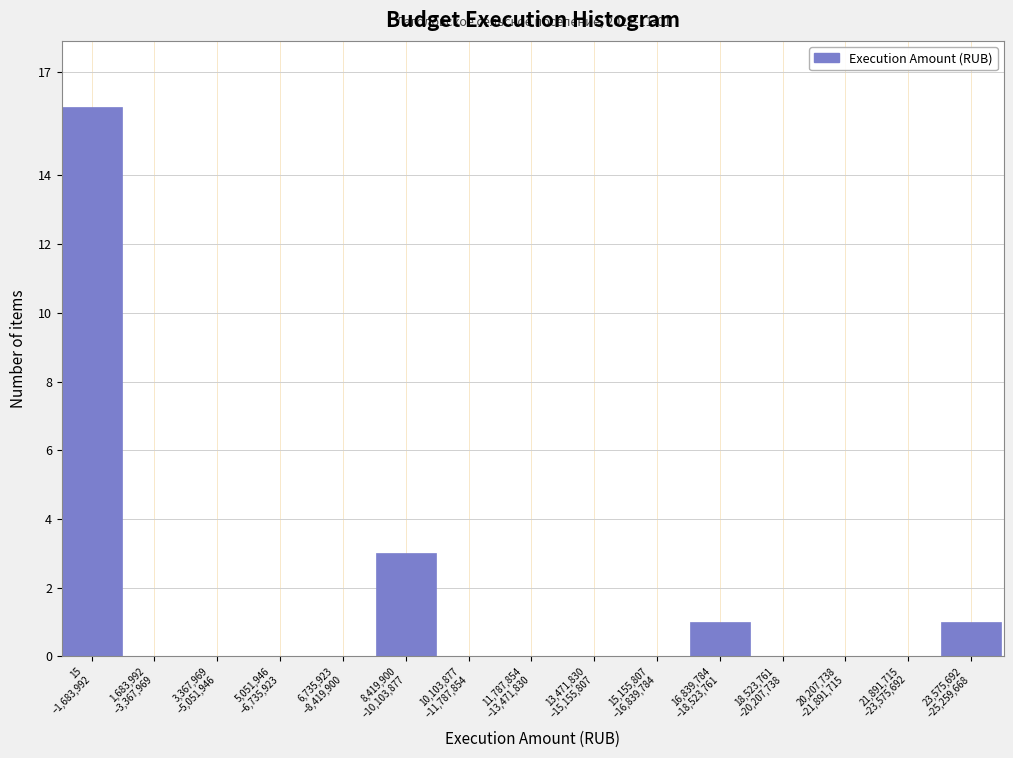

What is the sum of all values?

21